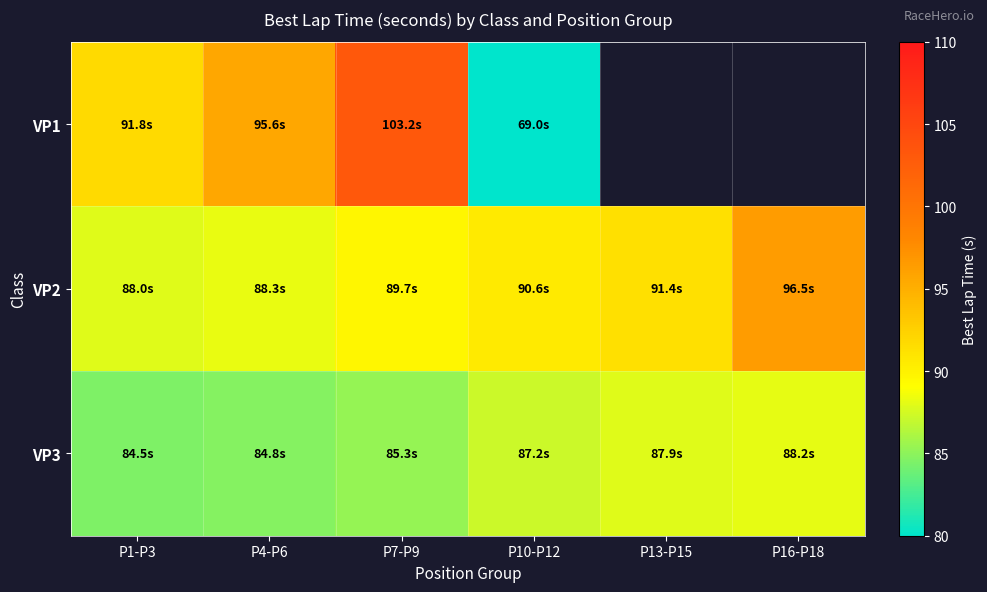

How many series are shown in this chart?

3